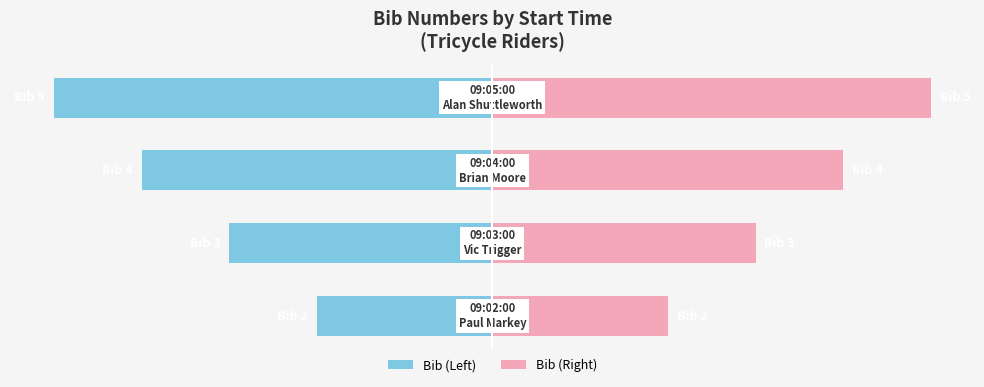

Rank the series by their average value, from lowest to highest.

Bib (Left), Bib (Right)